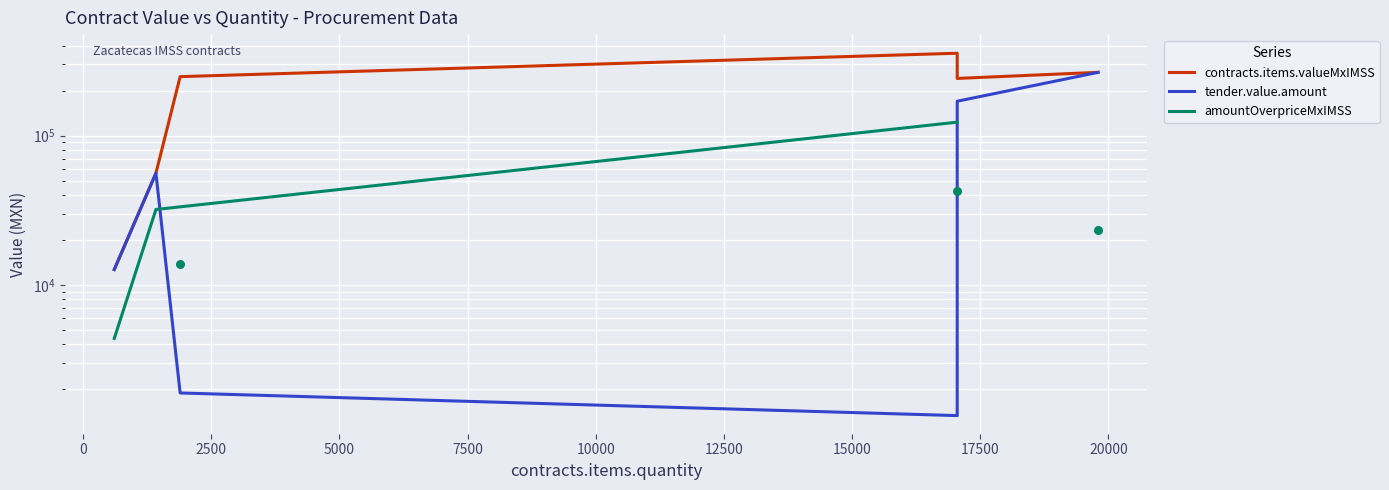

Which series reaches the maximum Y coordinate?

contracts.items.valueMxIMSS